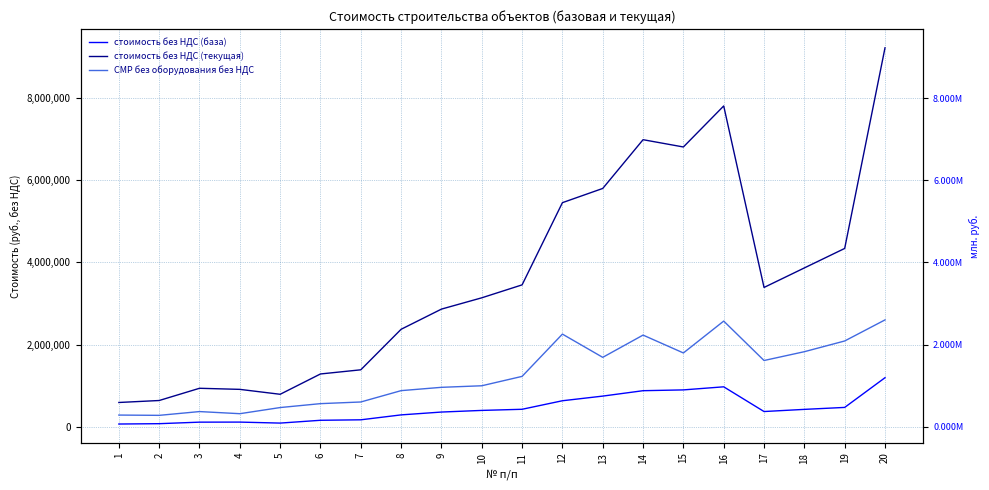

Is the value of стоимость без НДС (текущая) at 1 greater than the value of стоимость без НДС (база) at 14?

No